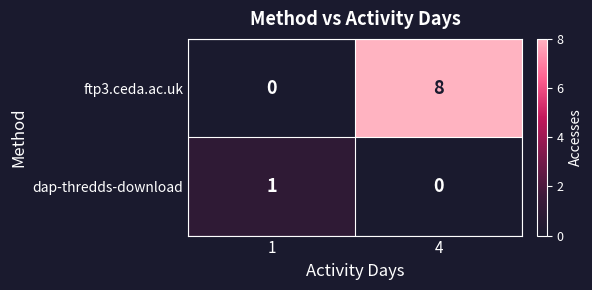

At which category is the sum across all series the highest?

4